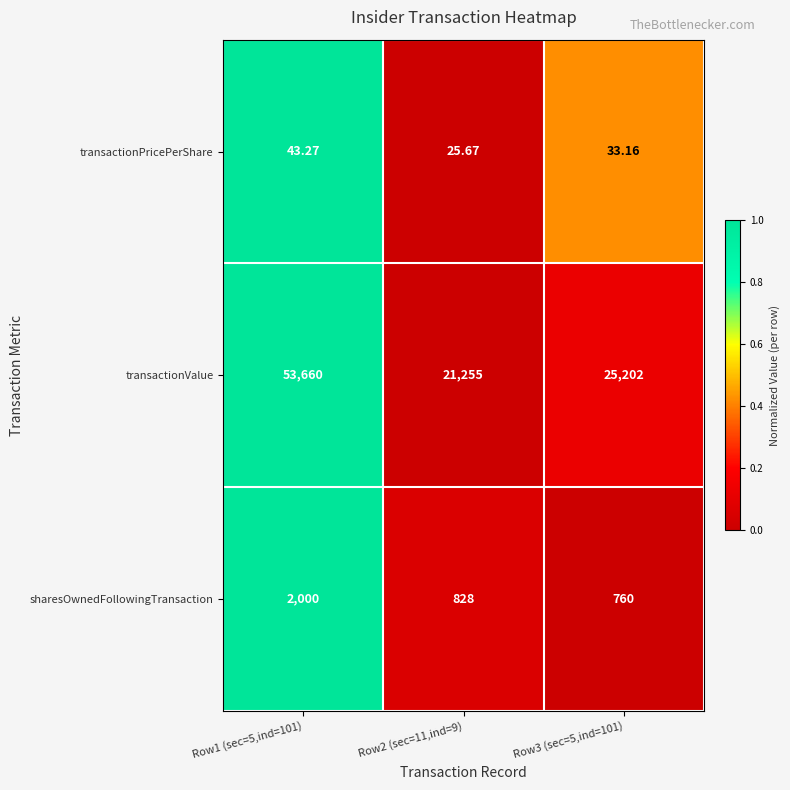

Which series has the largest total across all categories?

transactionValue